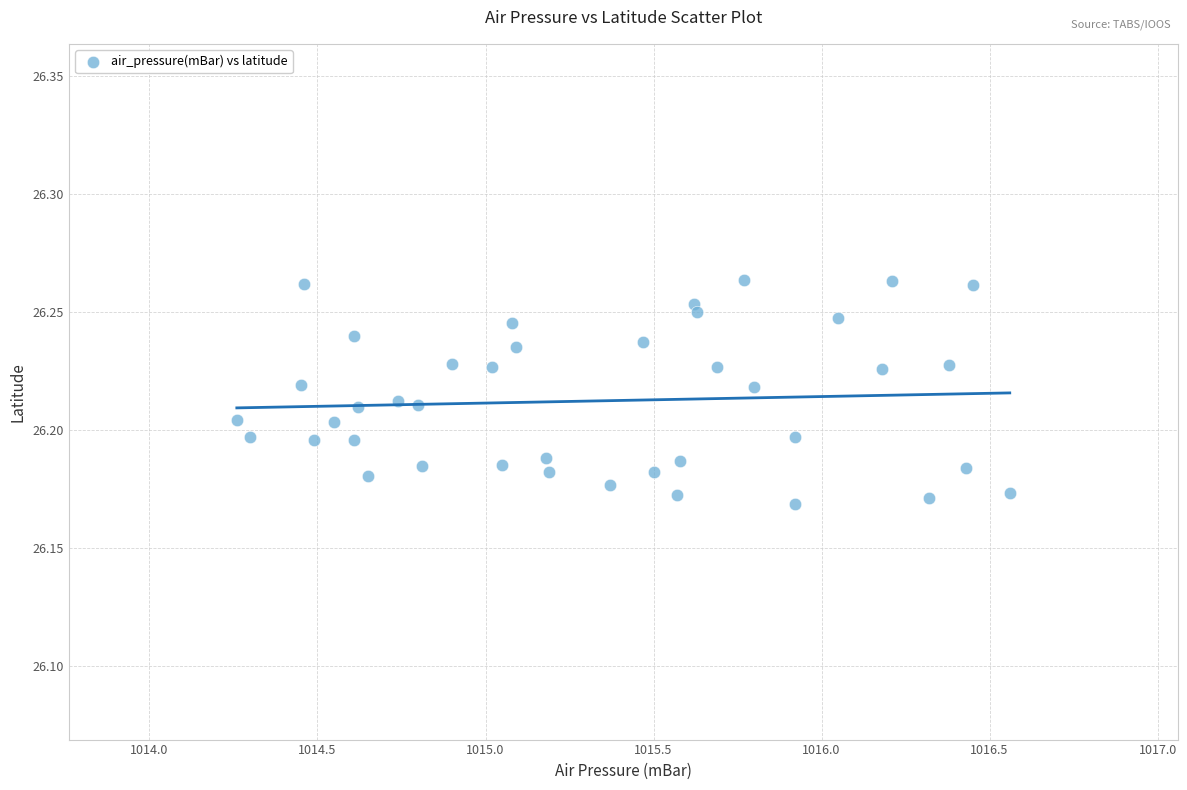

How many data points are displayed?

40